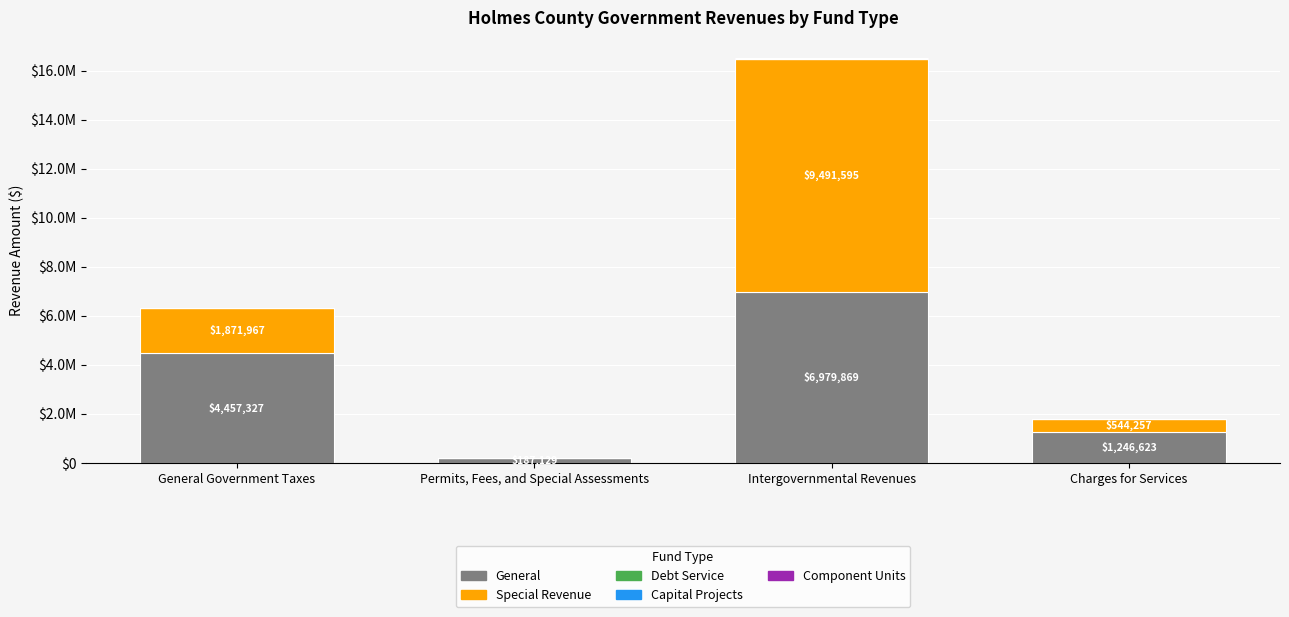

Does the chart contain stacked bars?

Yes